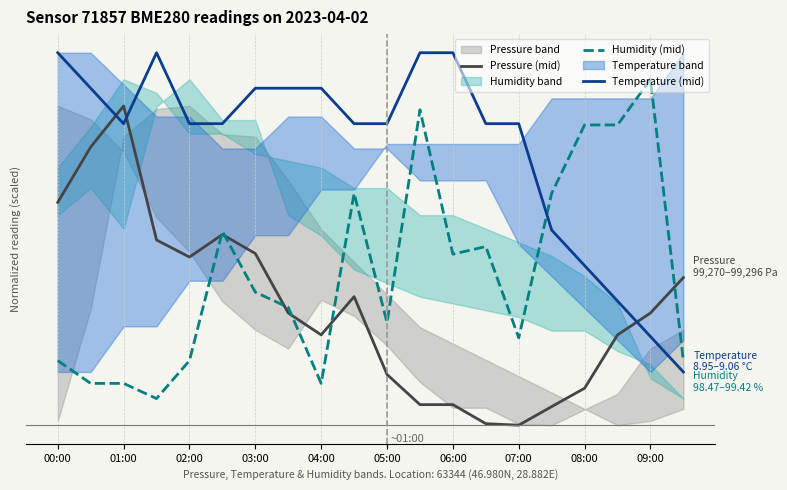

Where does the Humidity (mid) series first go above 25?

05:00